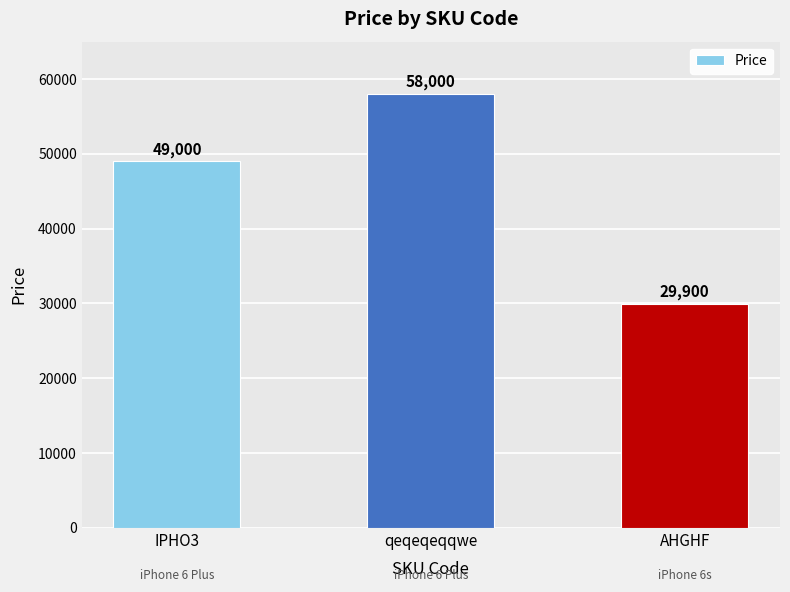

Is it true that the value at IPHO3 is 49000?

True